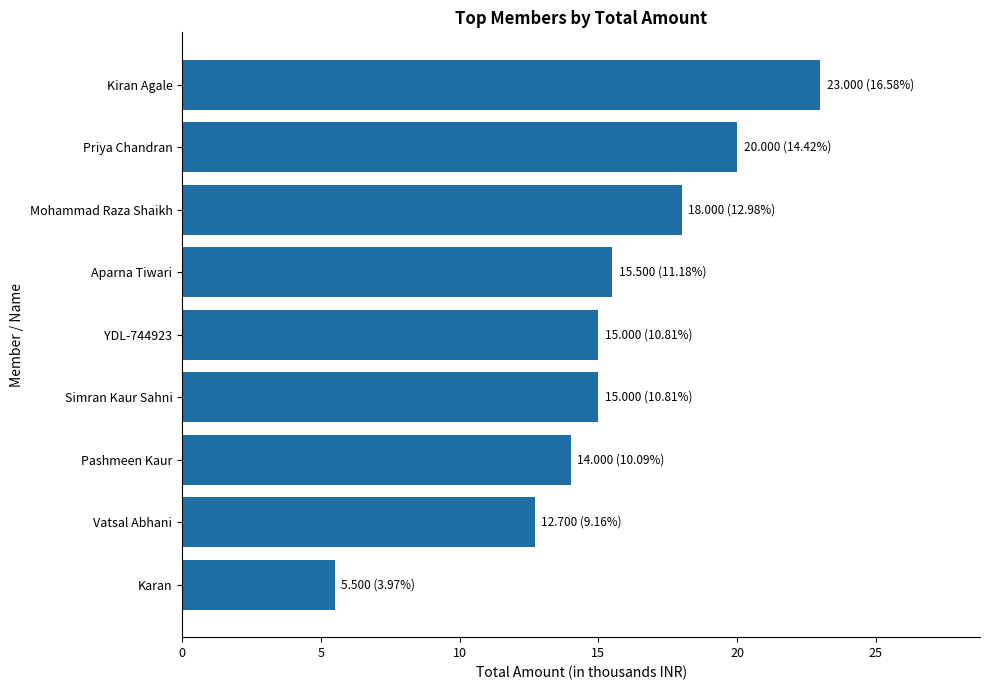

At which category does the chart reach its minimum across all series?

Karan